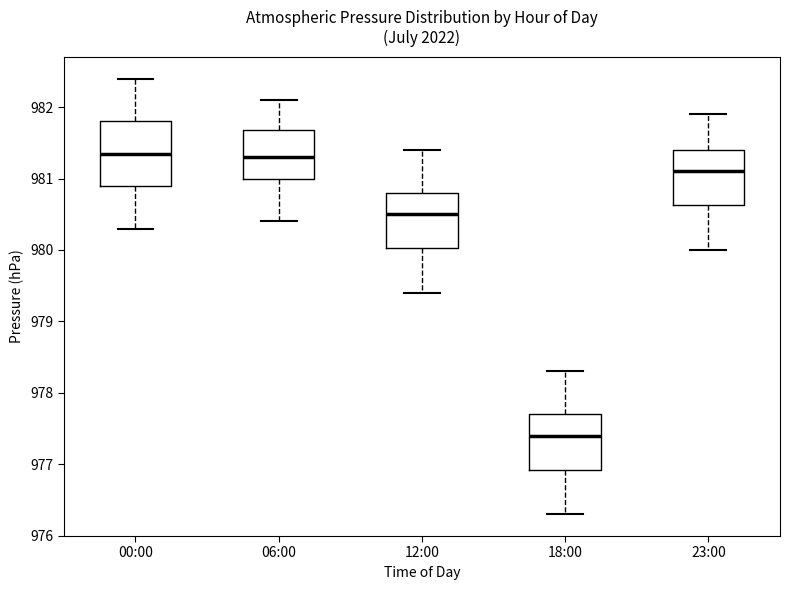

Which box is the tallest, from its lower edge to its upper edge?

00:00